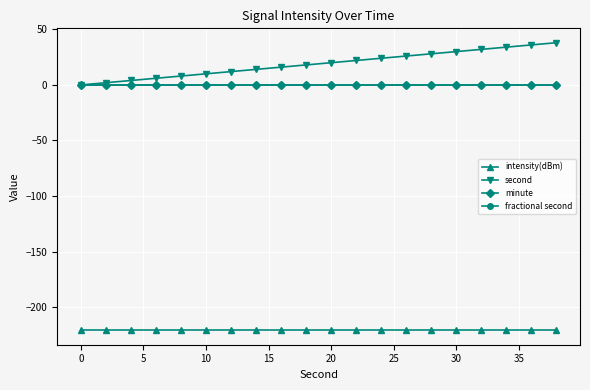

Is this an area chart (filled region under the line)?

No